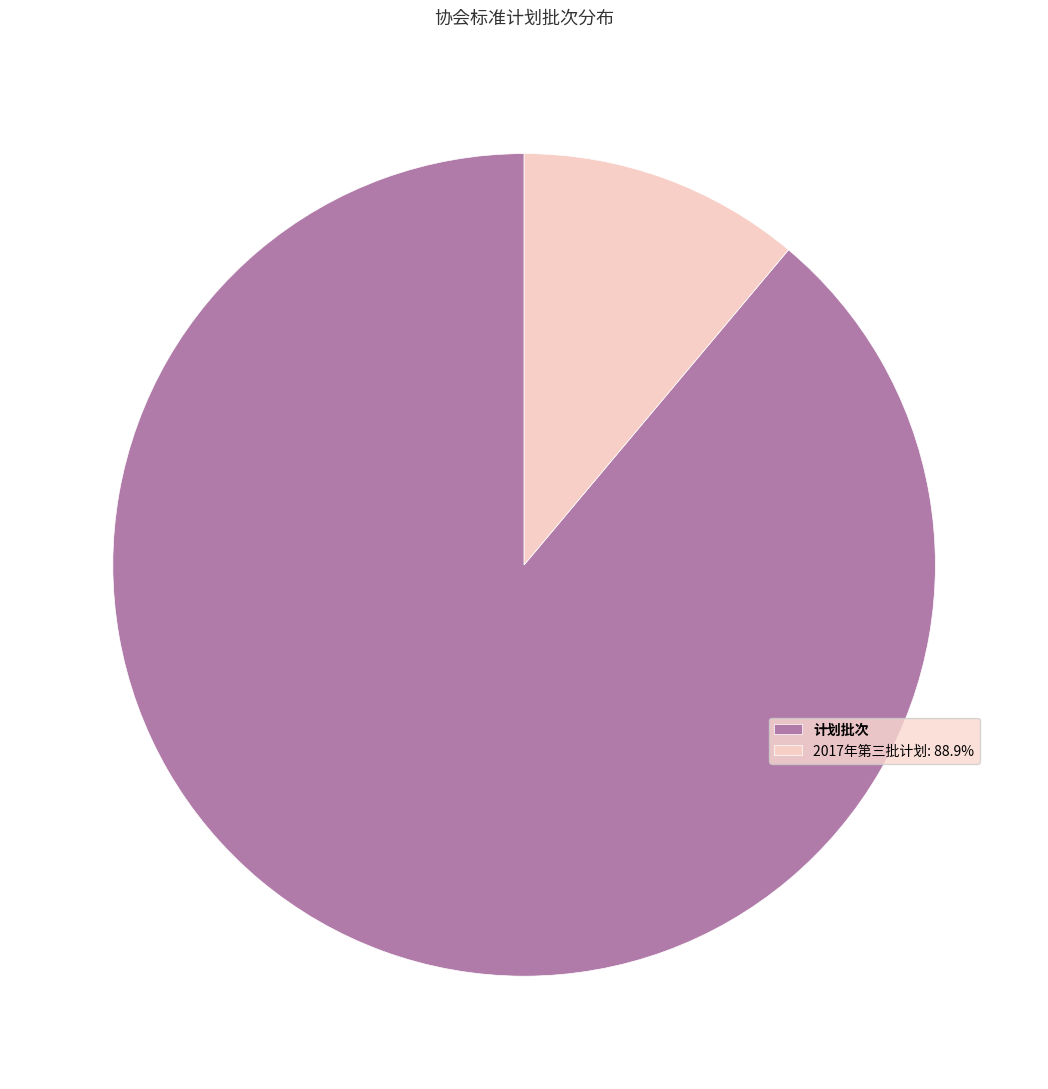

How many slices are in this pie chart?

2